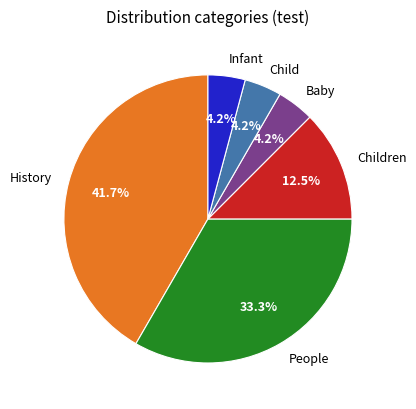

Which category has the biggest portion of the pie?

History